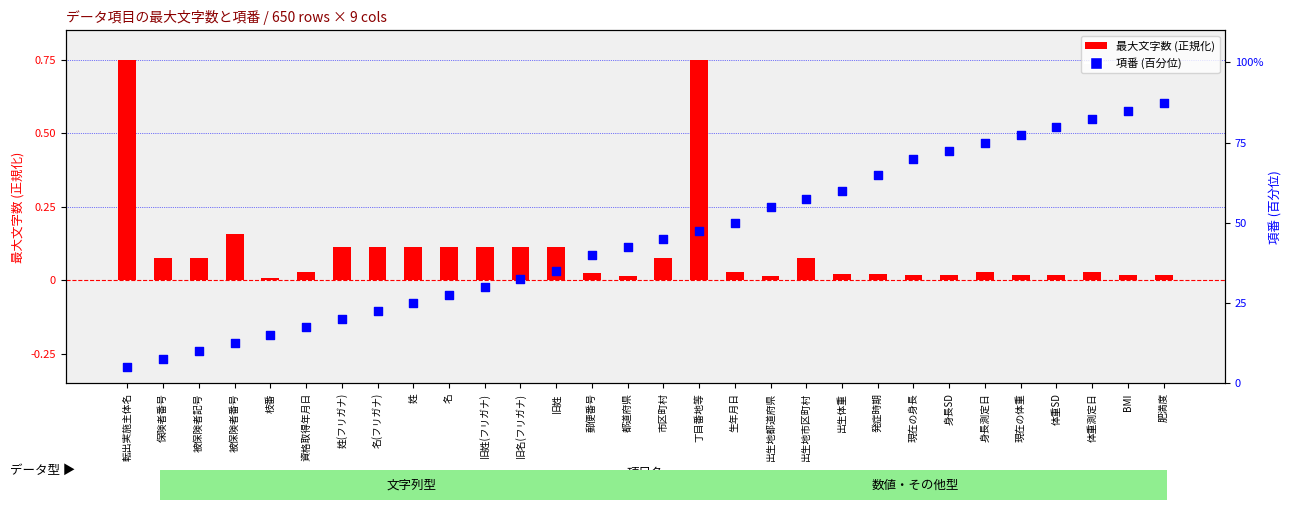

Which series reaches the minimum Y coordinate?

最大文字数 (正規化)